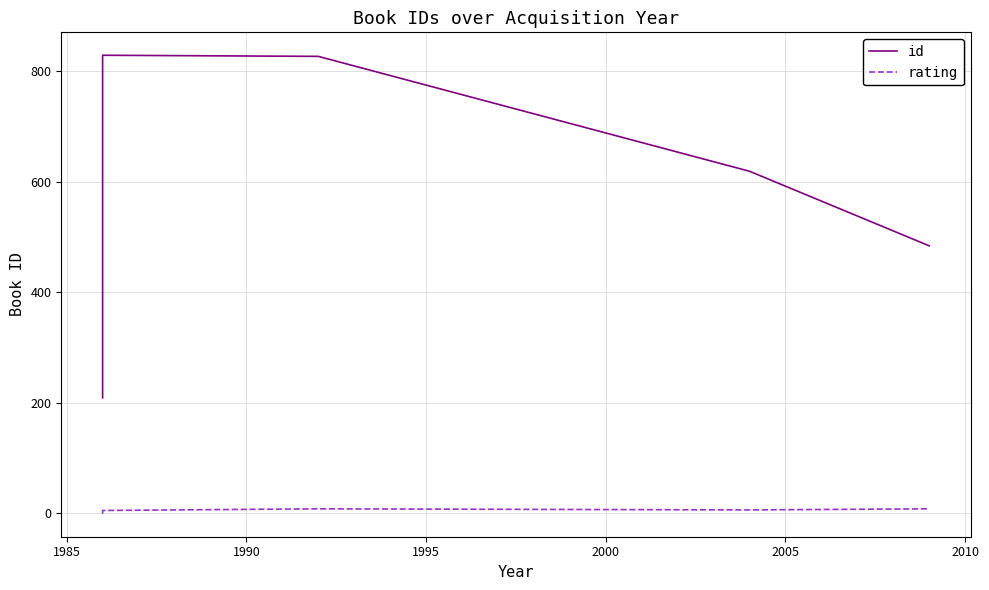

The value of id at 1980 is 139. True or false?

False